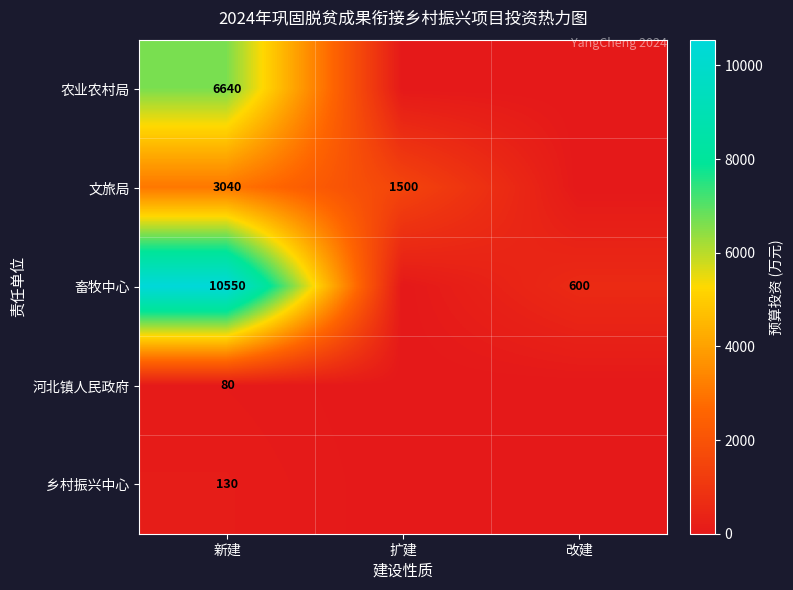

The 河北镇人民政府 series shows 80 at 新建. True or false?

True